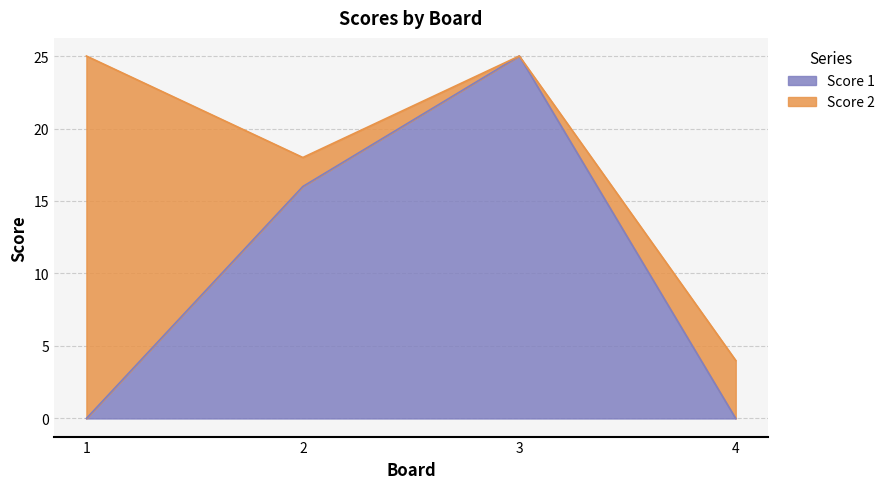

How many values in the Score 1 series are below 16?

2